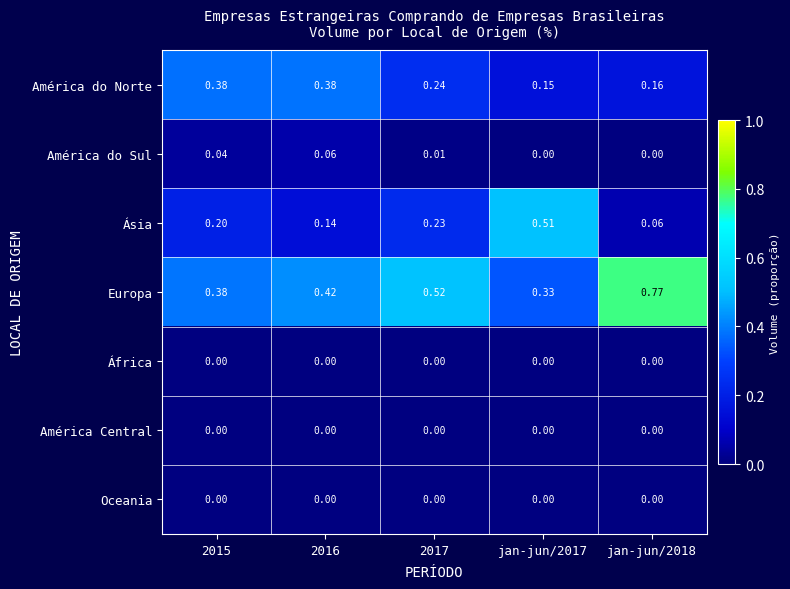

What is the total value across all series at 2016?

1.0